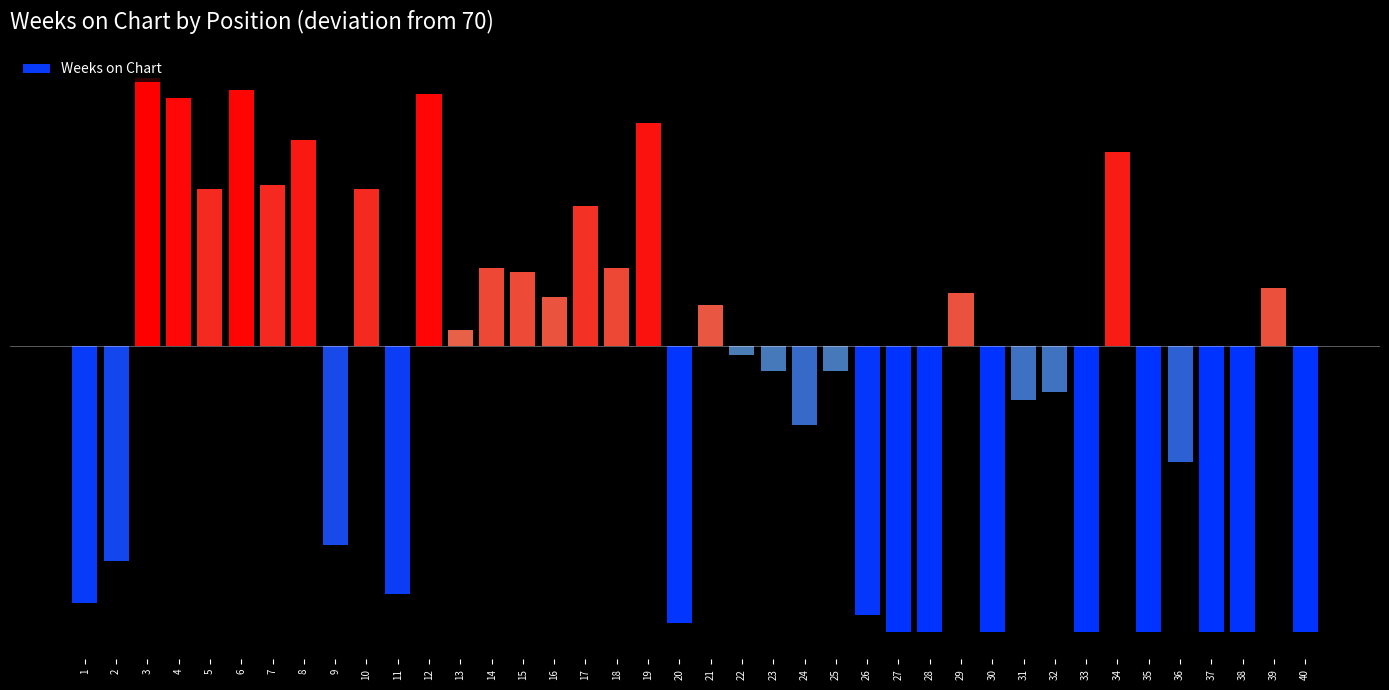

At which category does the chart reach its peak across all series?

3